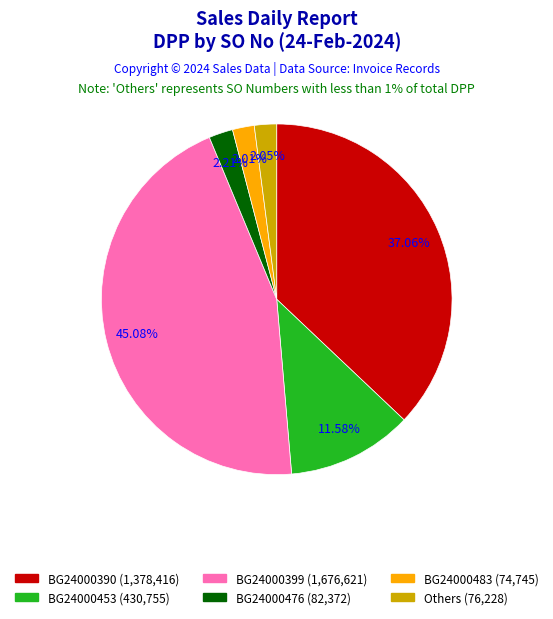

Is there a majority slice in this chart?

No